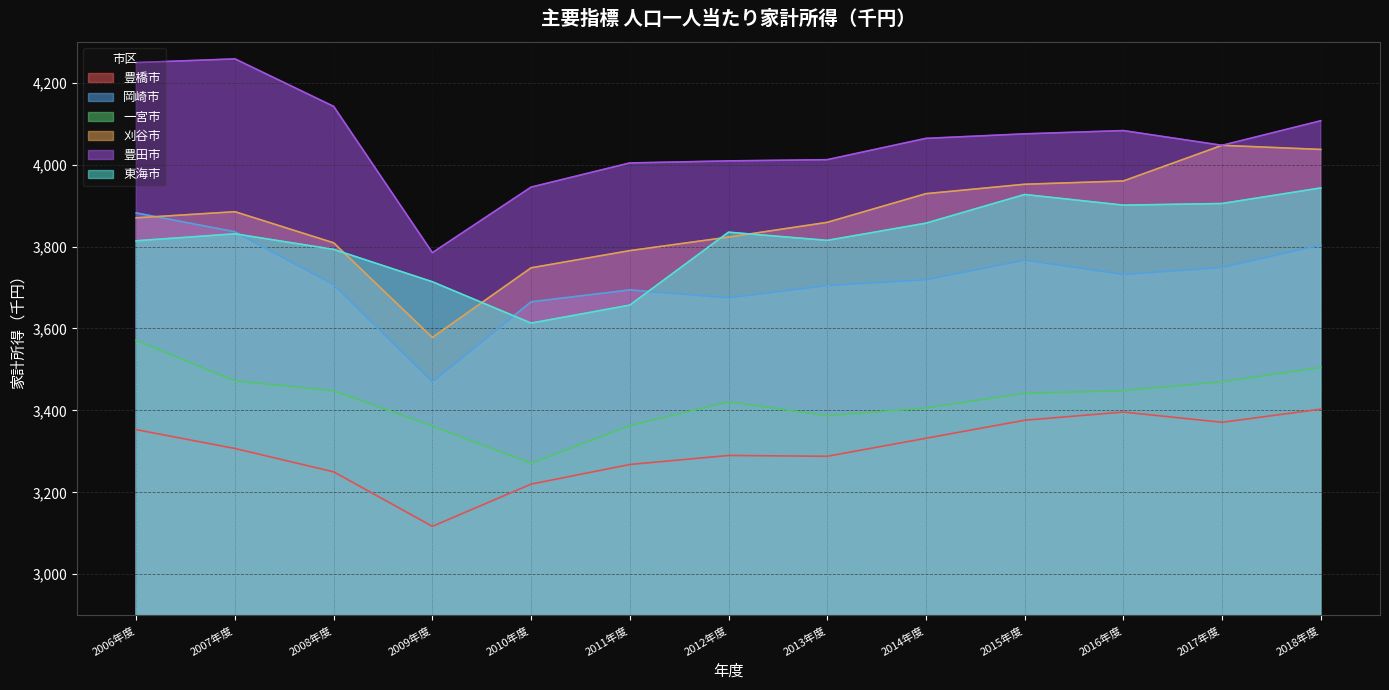

What is the difference between the maximum and minimum values in the 一宮市 series?

300